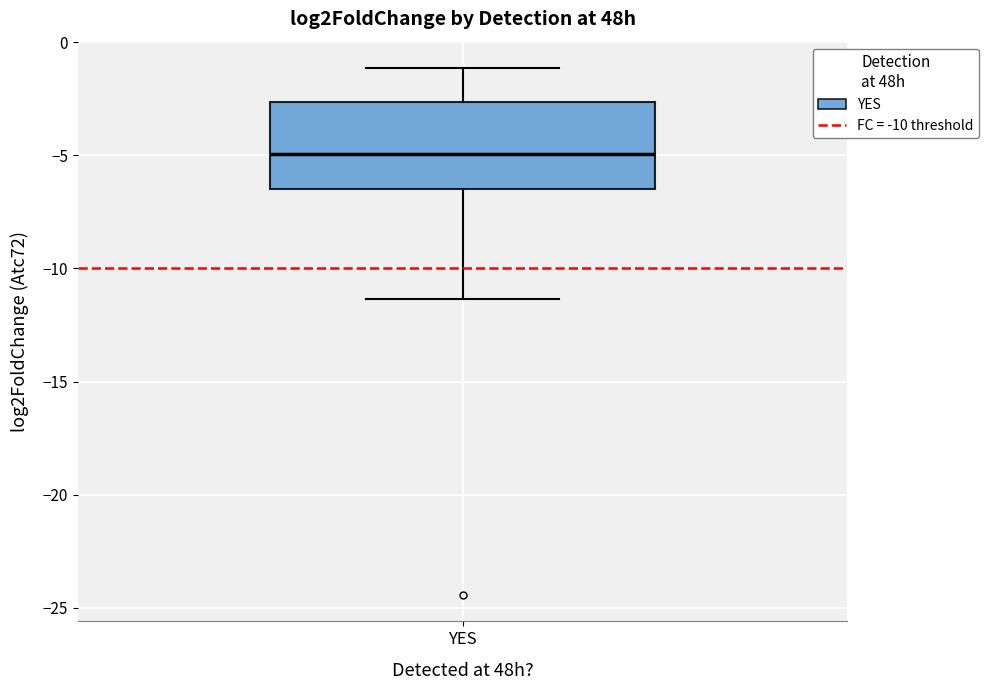

Transcribe this box plot: give where the median line is, the range the box spans, and where the two whiskers end, as read against the y-axis. The values are not printed on the chart, so give them approximately, as read against the axis.

median -5.0, box -6.5 to -2.5, whiskers -11.5 to -1.0